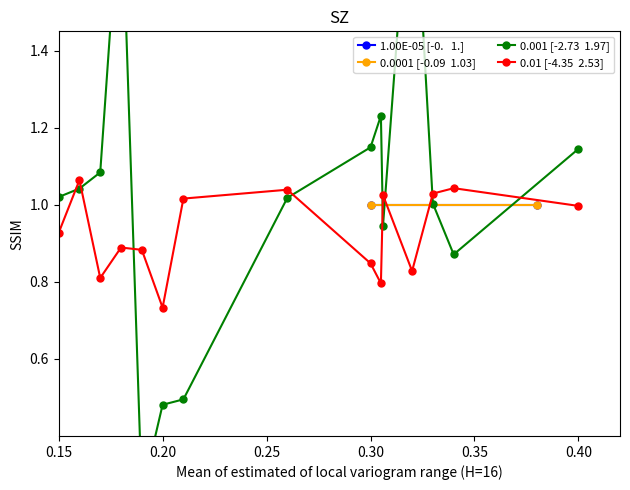

True or false: 102.0 has a value of 0.4 at 30100.

False